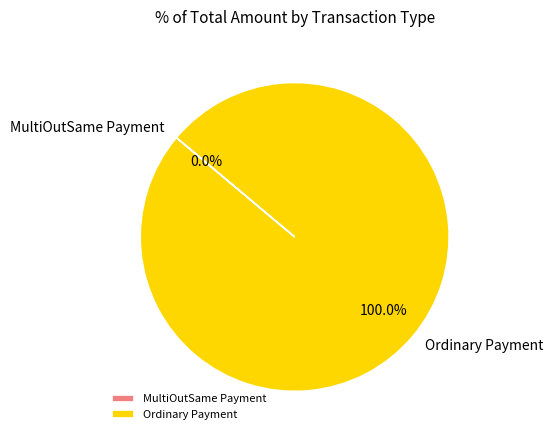

Is it true that MultiOutSame Payment is 0% of the pie?

True